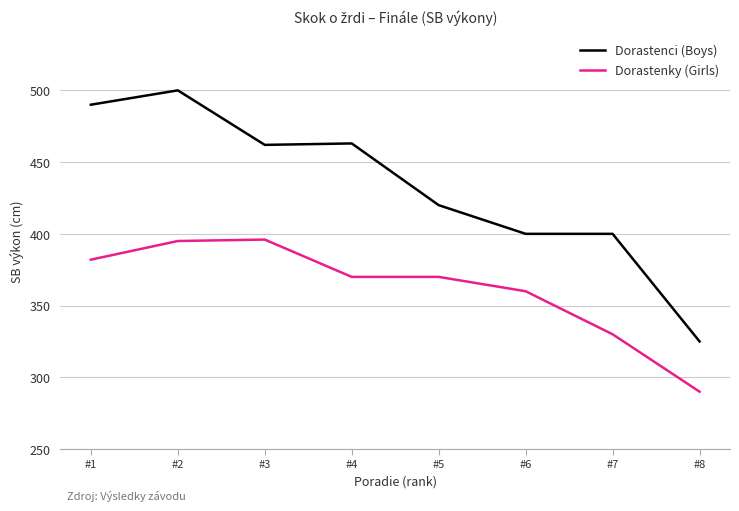

True or false: Dorastenky (Girls) and Dorastenci (Boys) intersect in this chart.

False